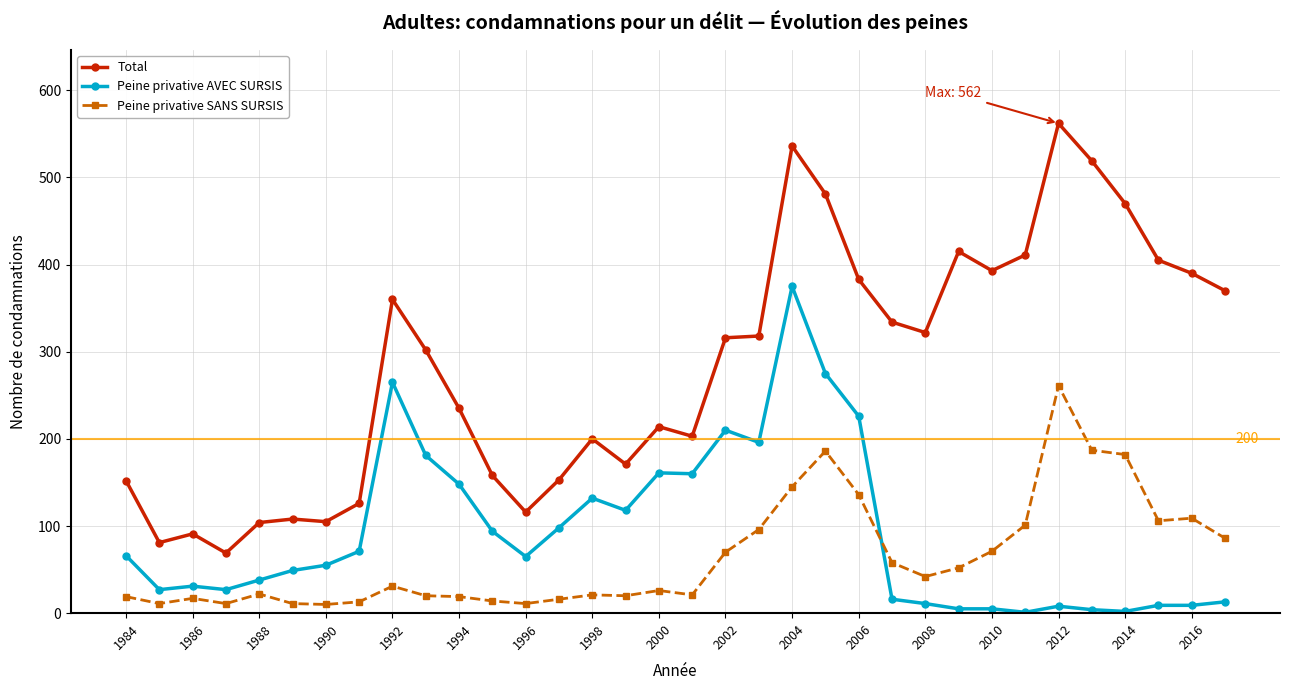

Does the chart have visible grid lines?

Yes